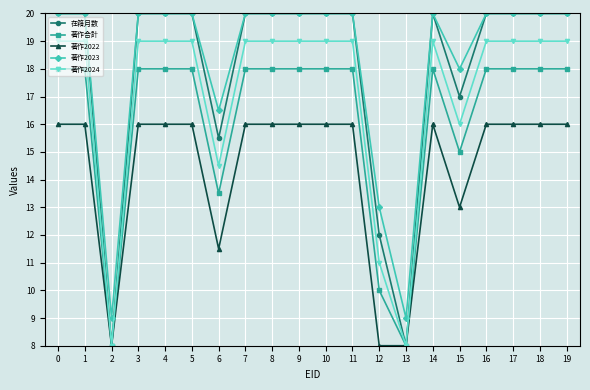

True or false: 著作2024 has a value of 11.0 at 12.

True